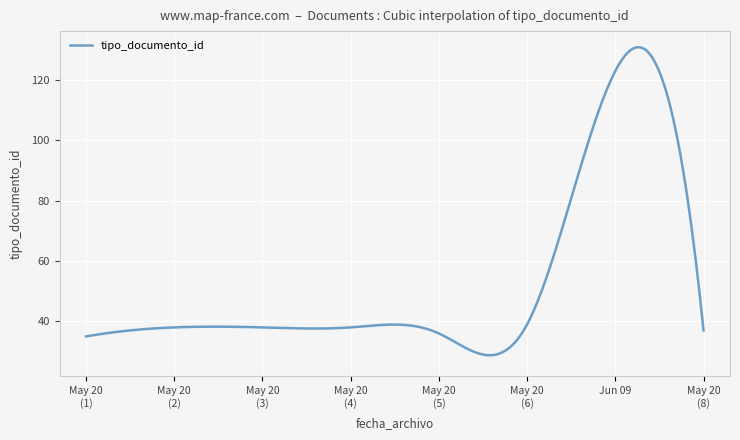

What is the greatest value displayed?

130.9